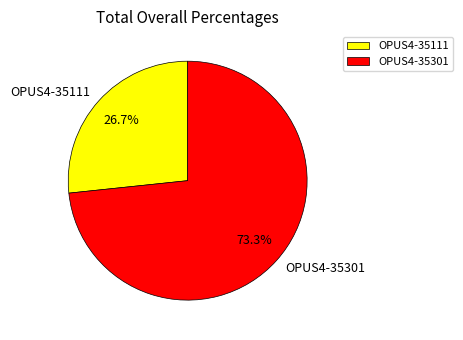

The OPUS4-35111 slice represents 18% of the pie. True or false?

False